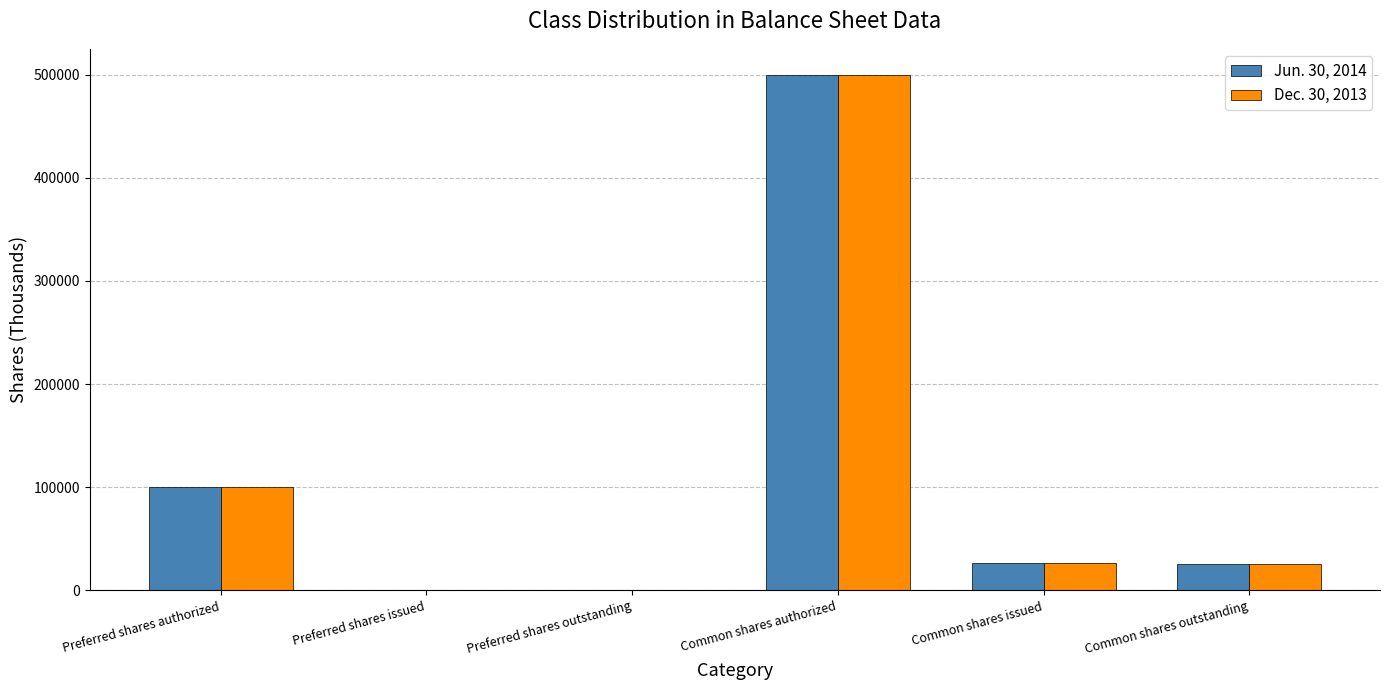

Is the value of Jun. 30, 2014 at Preferred shares authorized greater than the value of Dec. 30, 2013 at Preferred shares outstanding?

Yes